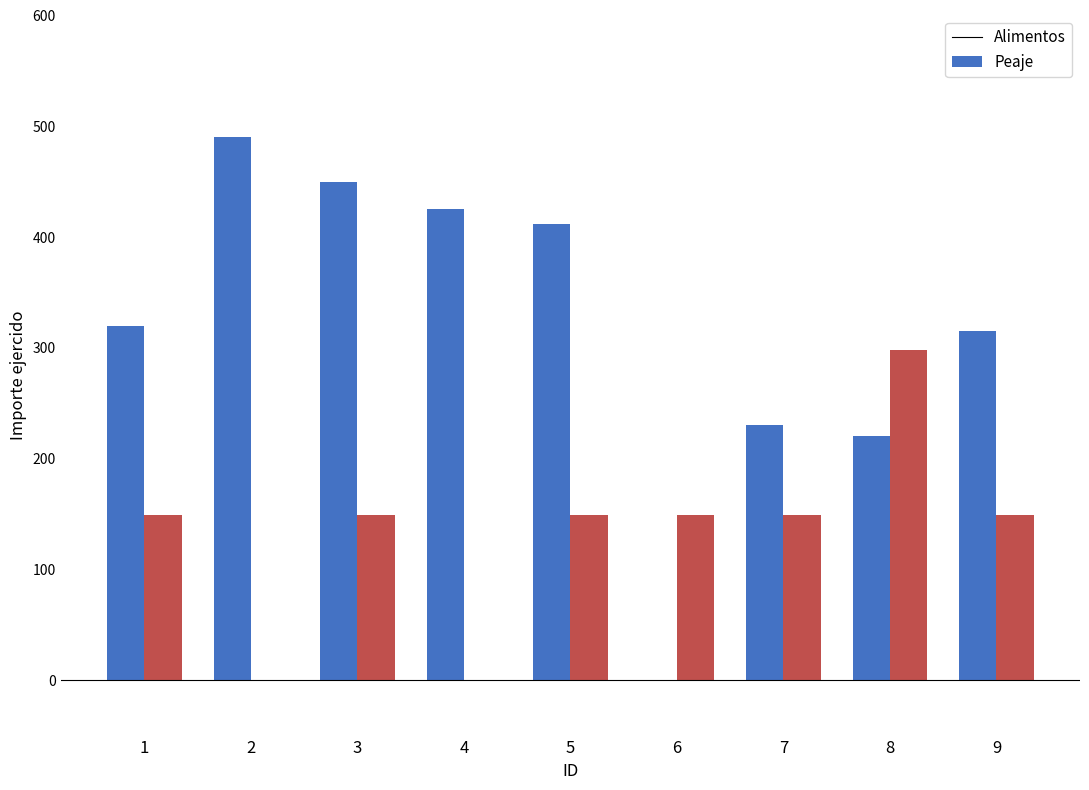

What value does the Peaje series have at 1?

149.0